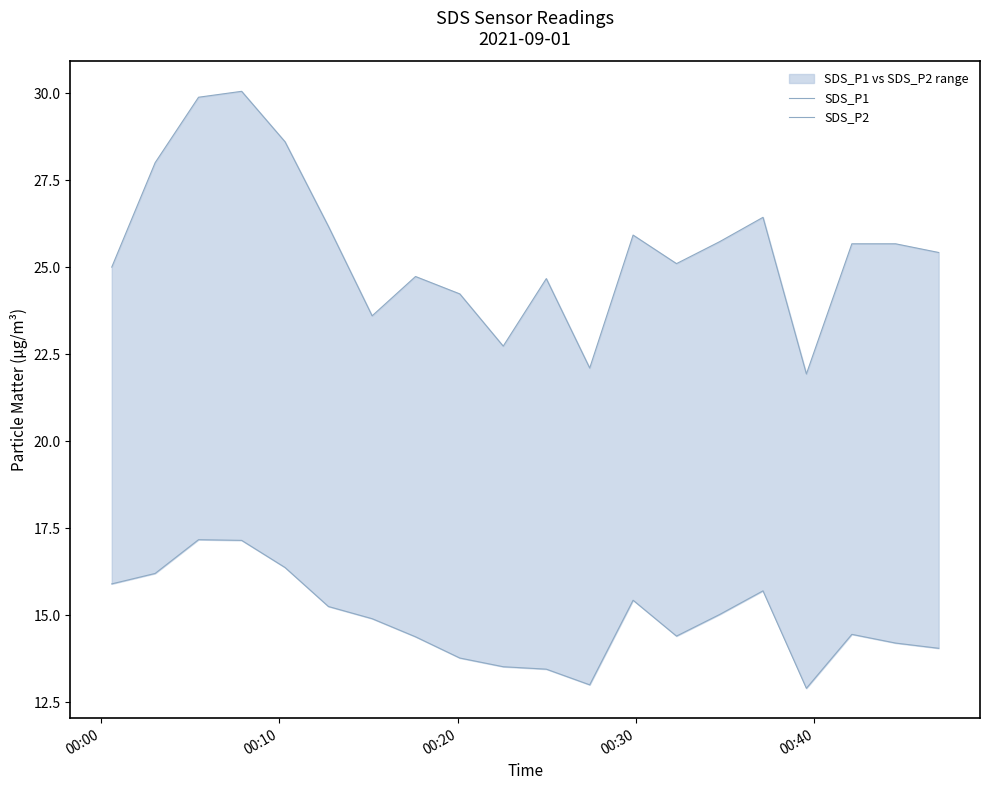

What is the lowest value of the SDS_P2 series?

12.9